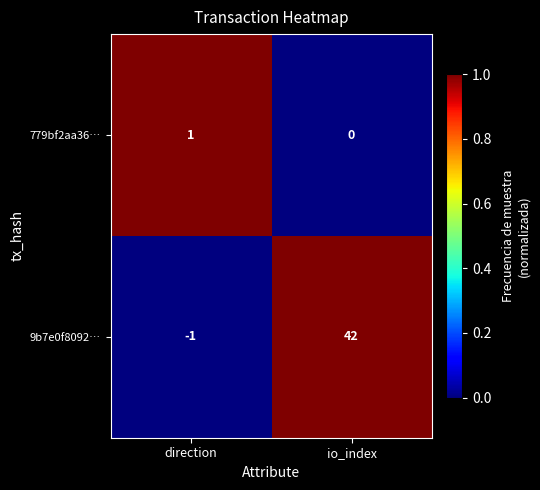

How many series are shown in this chart?

2